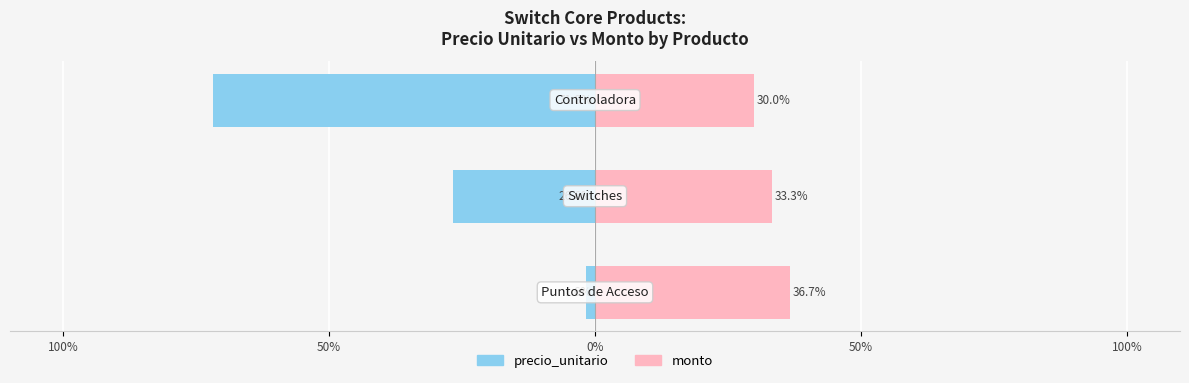

Which series has the largest range (max minus min)?

precio_unitario